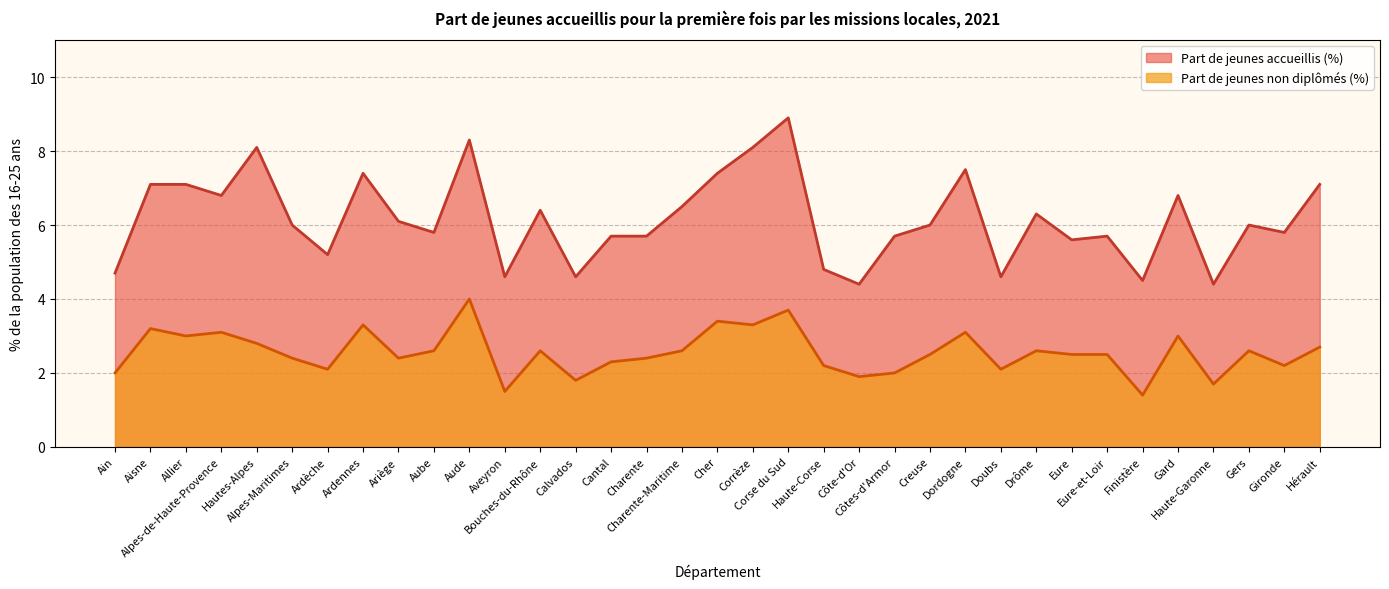

Is the value of Part de jeunes accueillis (%) at Dordogne greater than the value of Part de jeunes non diplômés (%) at Calvados?

Yes